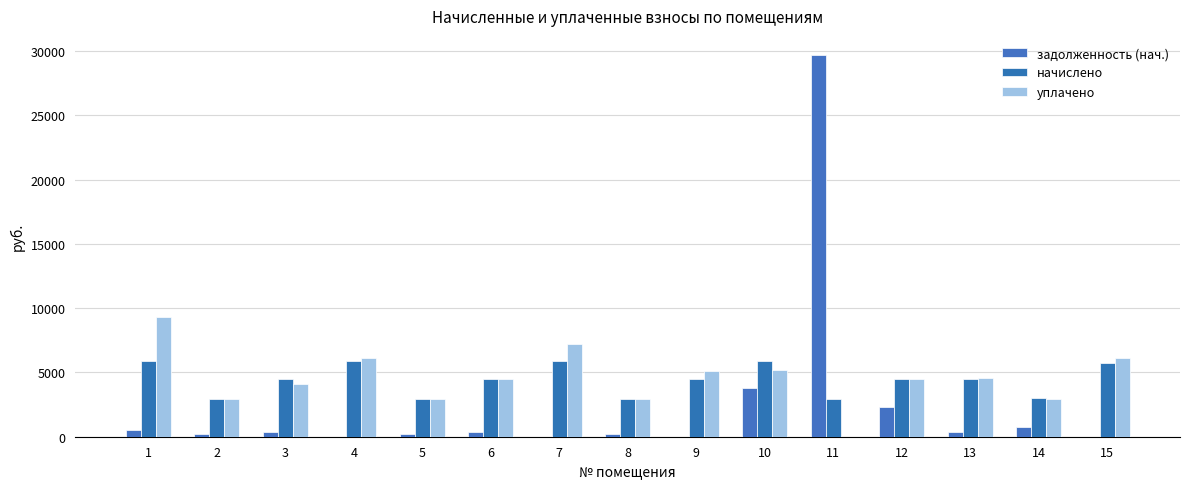

What is the difference between the second highest and minimum values in the начислено series?

2907.7